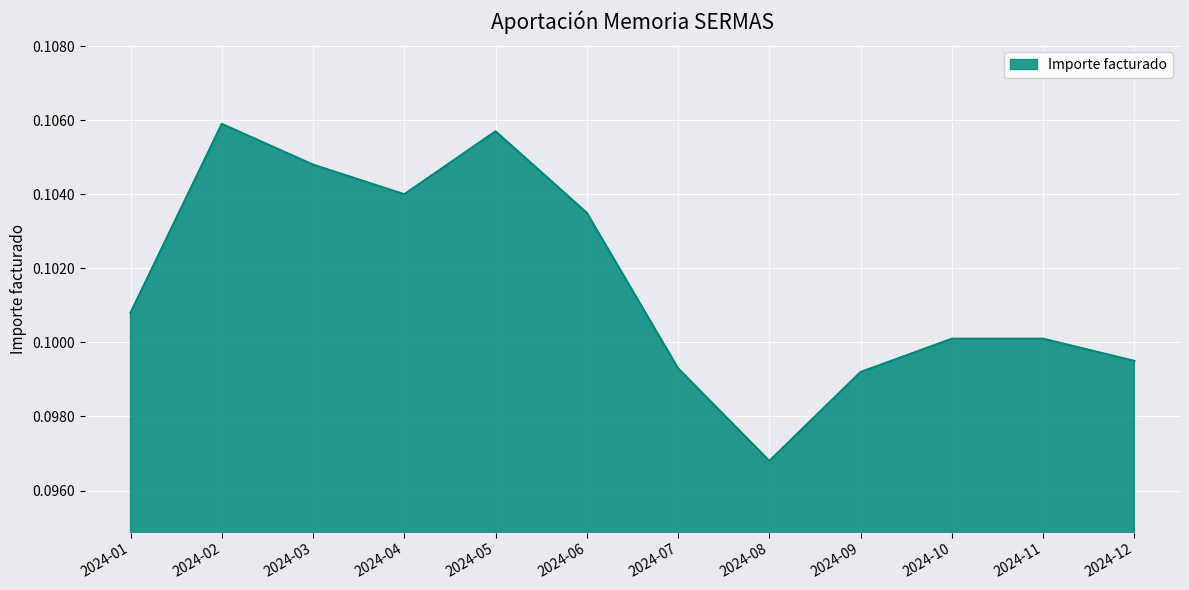

Does the chart have visible grid lines?

Yes